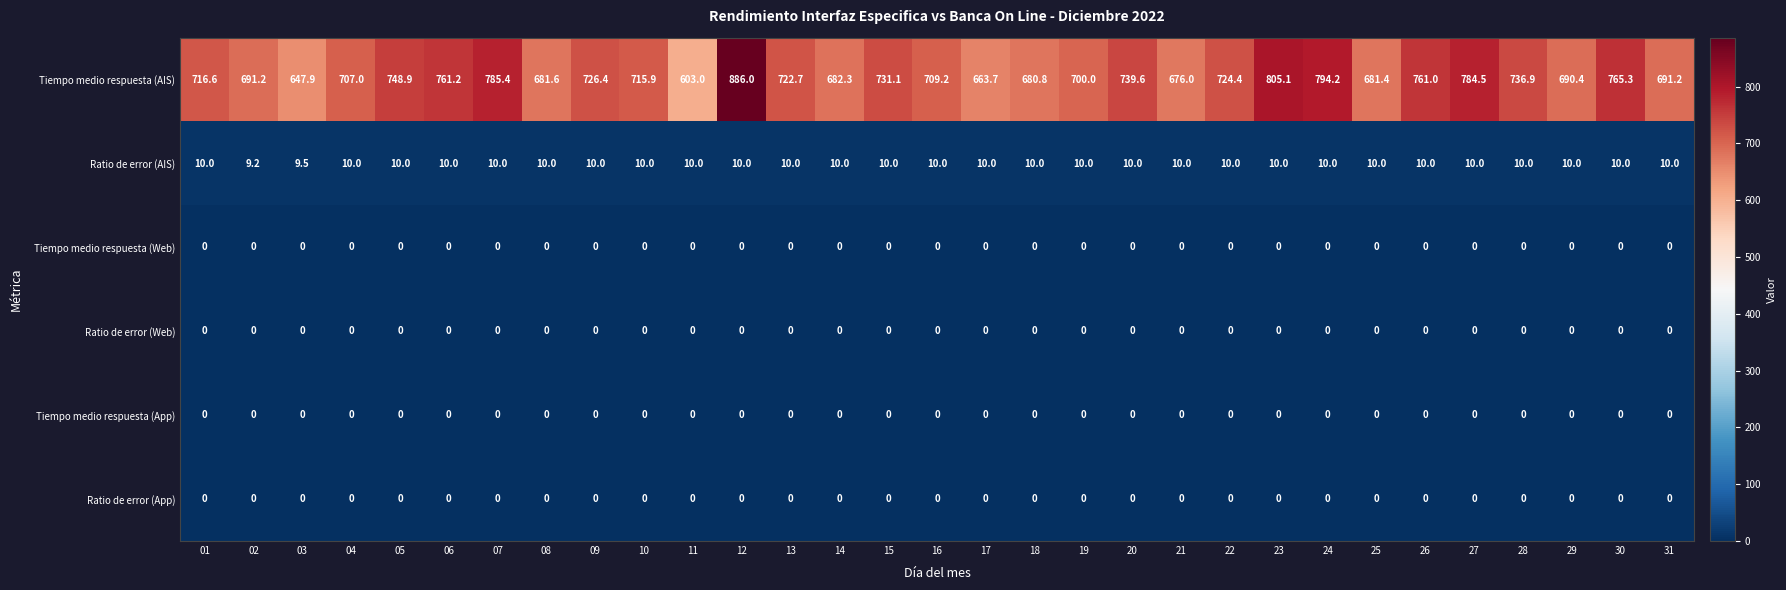

Which series has the largest range (max minus min)?

Tiempo medio respuesta (AIS)